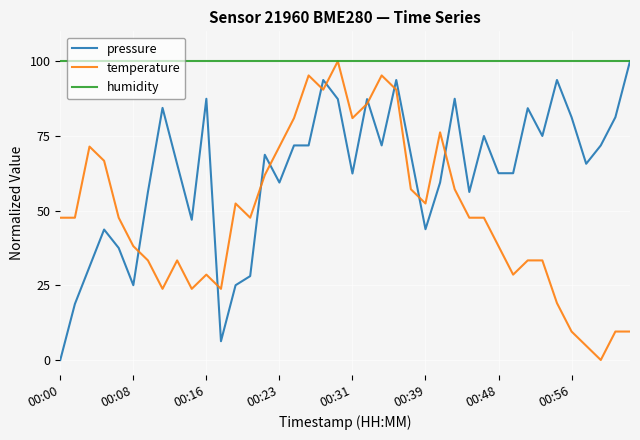

List the series in order of their overall mean, highest first.

humidity, pressure, temperature